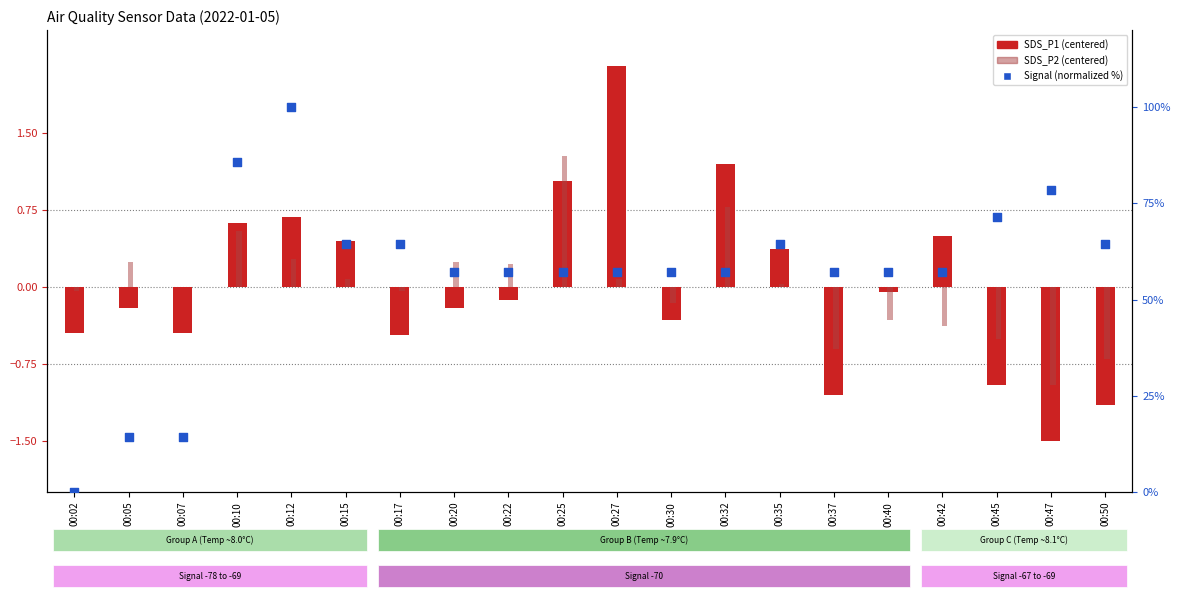

What is the total value across all series at 00:07?

13.8